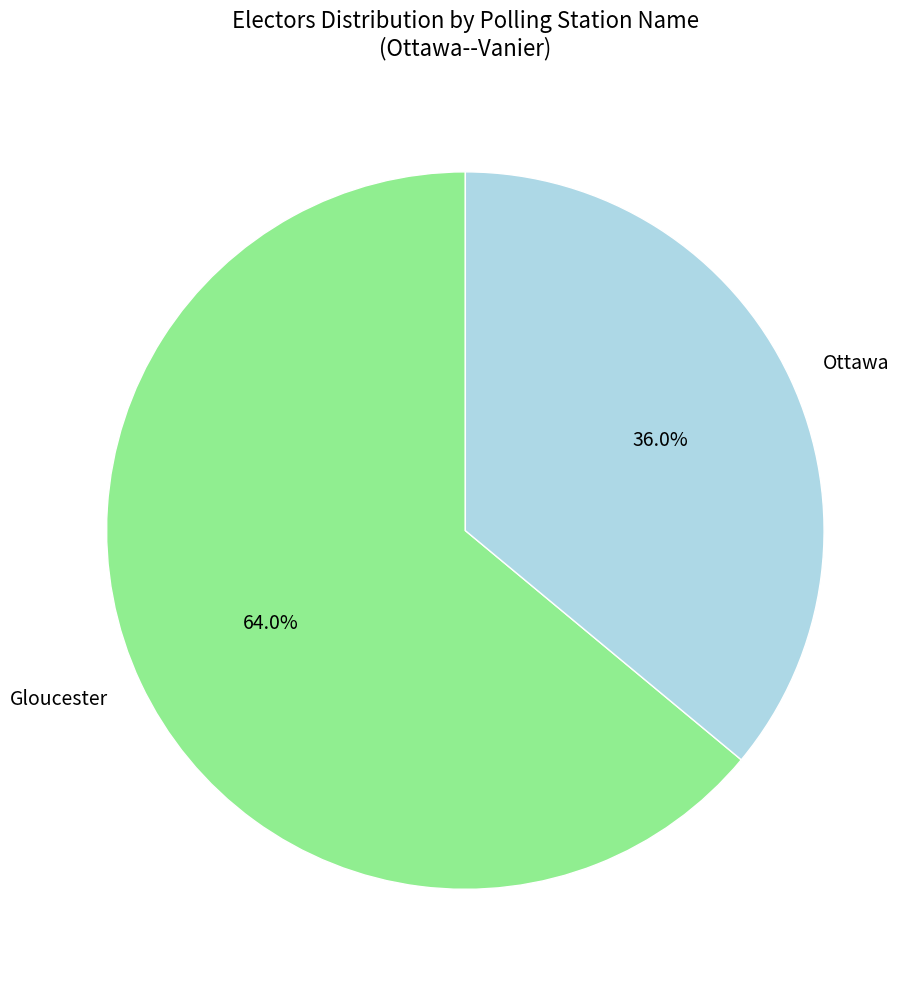

What is the largest slice in the pie chart?

Gloucester